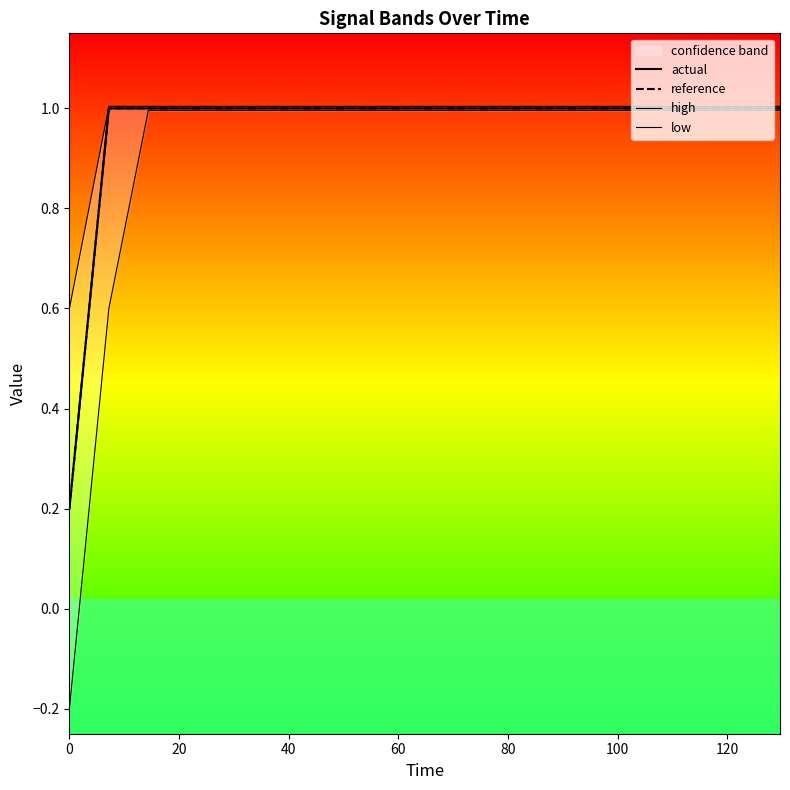

What is the sum of all high values?

18.7